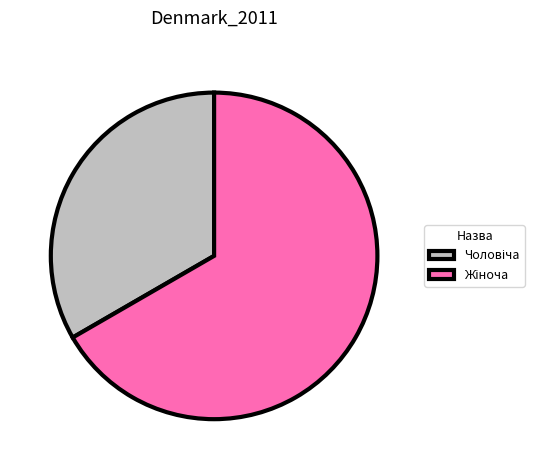

Is there any slice that represents more than half of the pie?

Yes